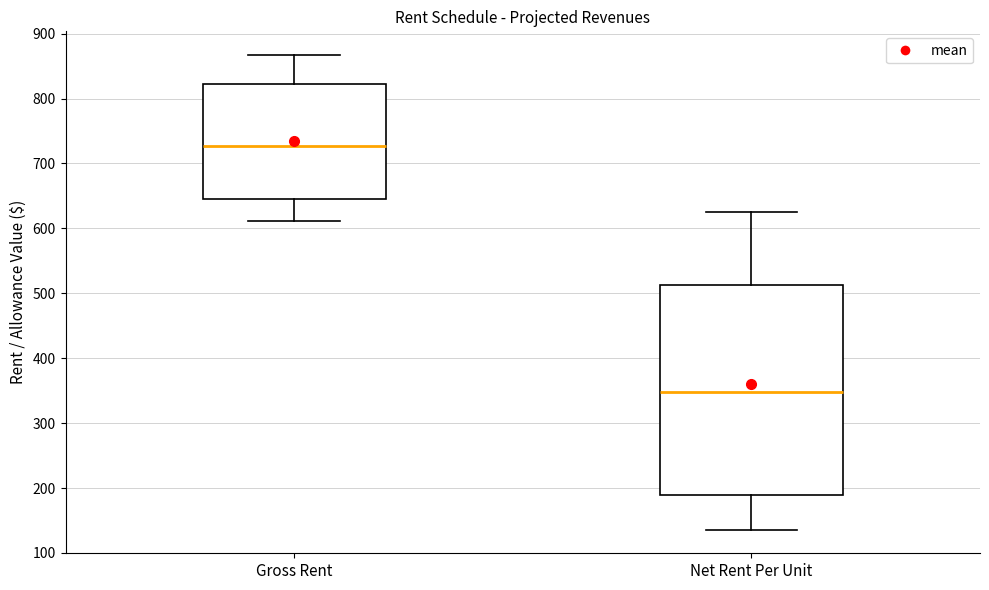

Which box's median line is the highest?

Gross Rent